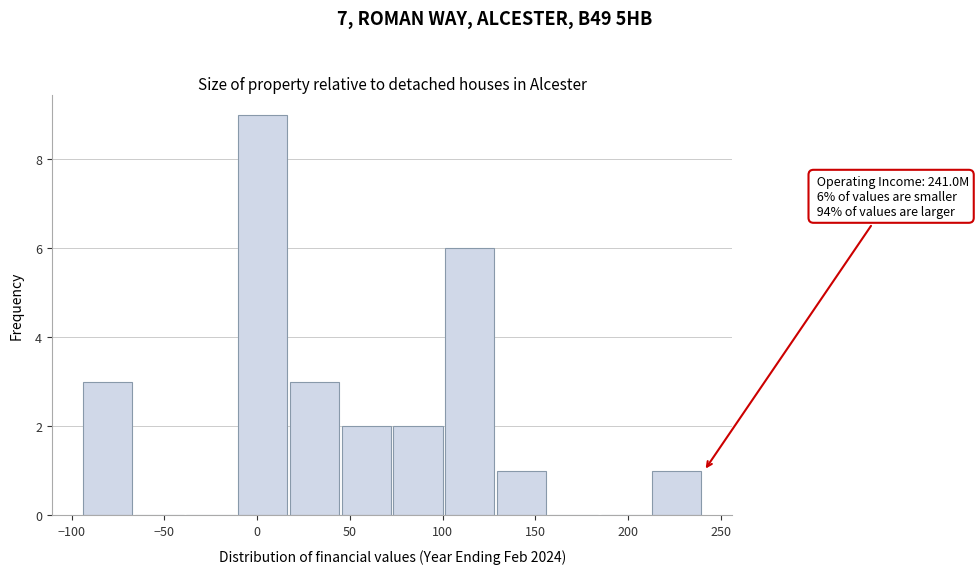

Over which range of the x-axis is the bar tallest?

-10 to 20